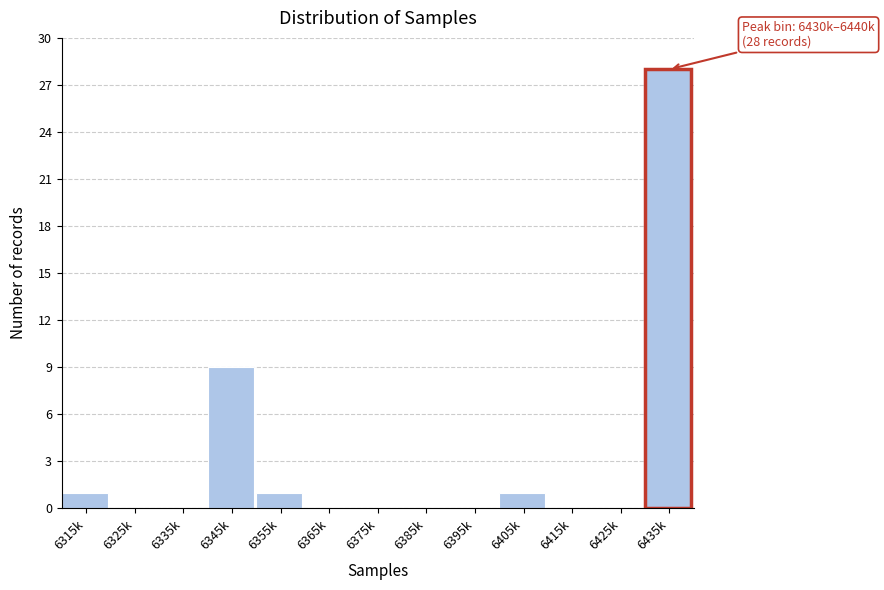

Reading right to left, extract all data points from this chart.

6435k=28	6425k=0	6415k=0	6405k=1	6395k=0	6385k=0	6375k=0	6365k=0	6355k=1	6345k=9	6335k=0	6325k=0	6315k=1